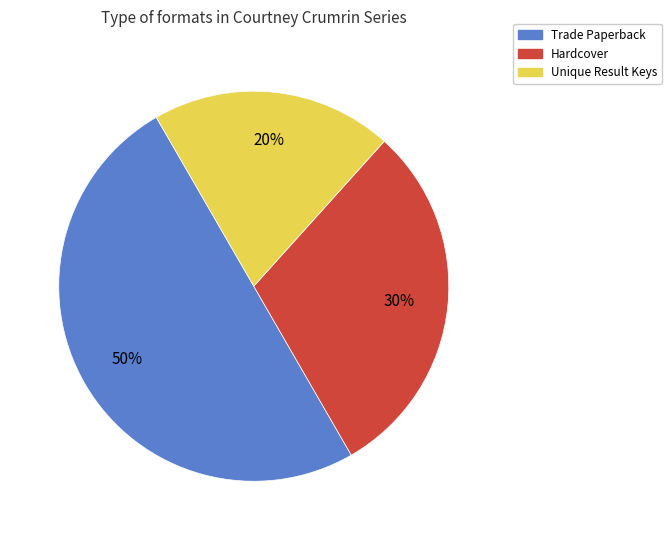

To the nearest percent, what is the average slice percentage?

33%